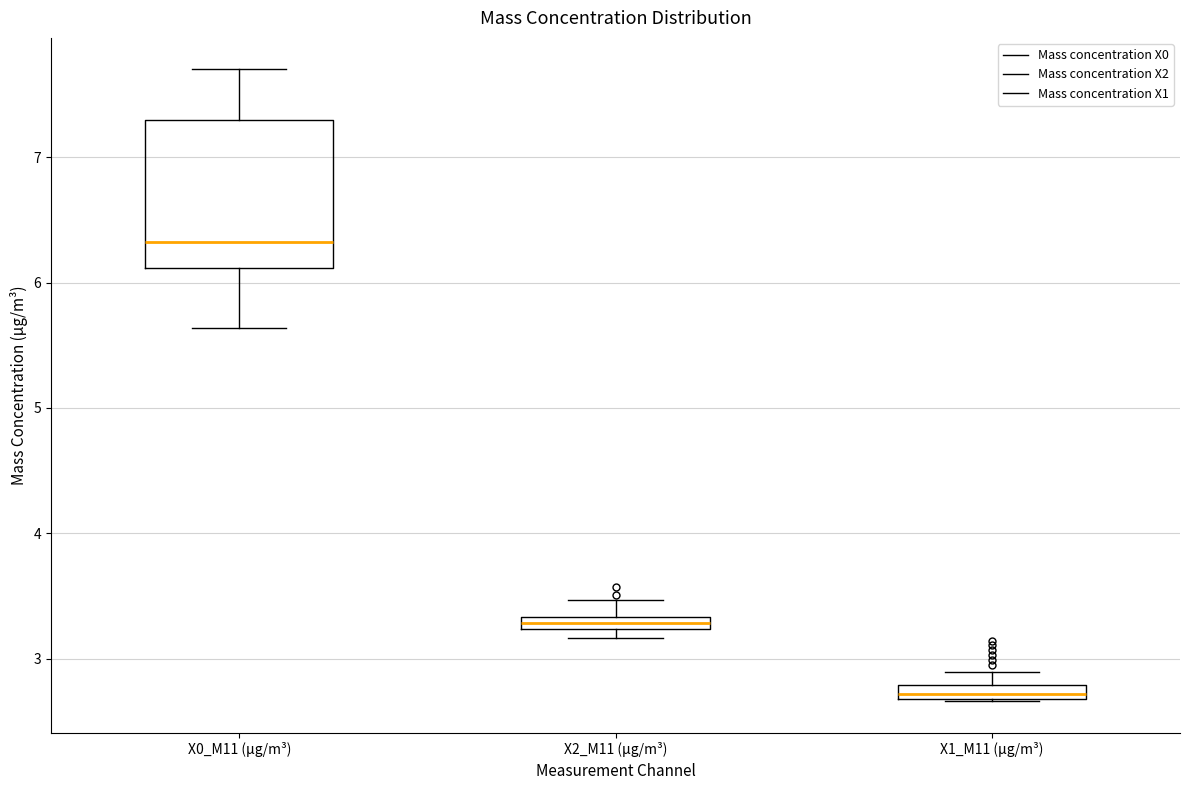

Which box is the tallest, from its lower edge to its upper edge?

X0_M11 (μg/m³)